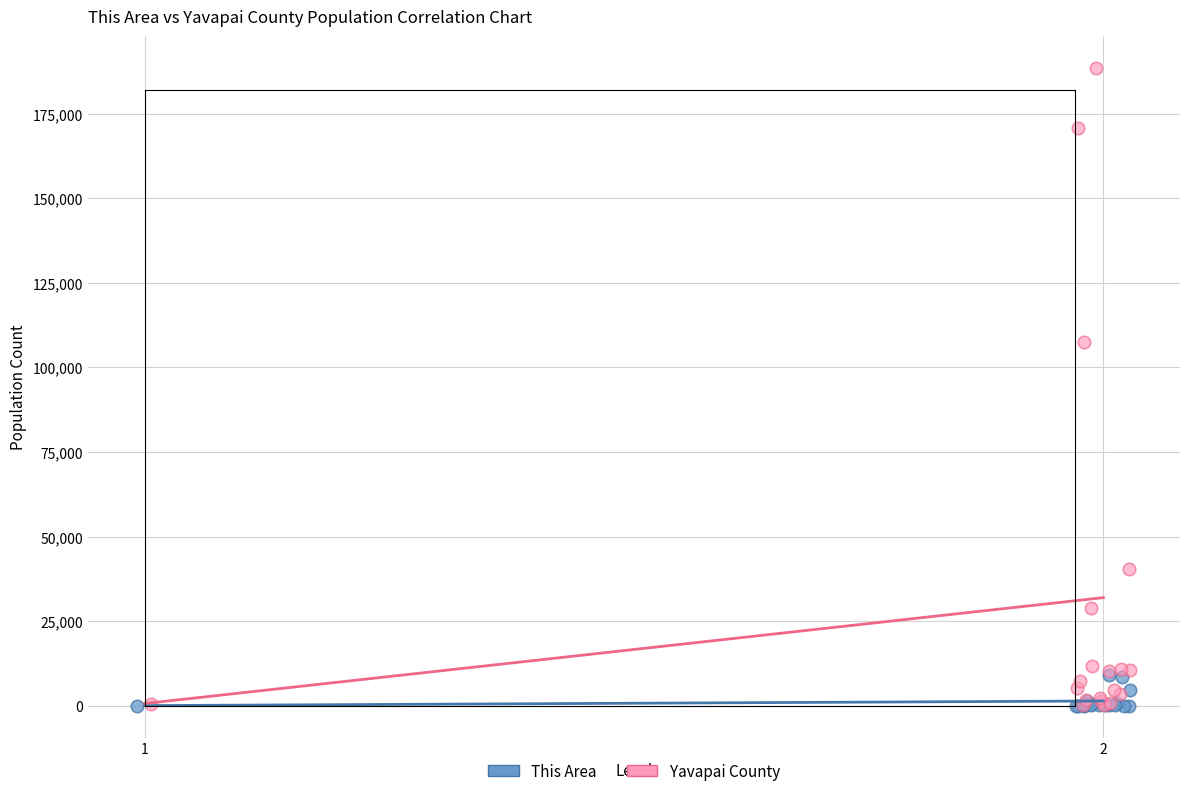

Which series contains the highest Y value?

Yavapai County